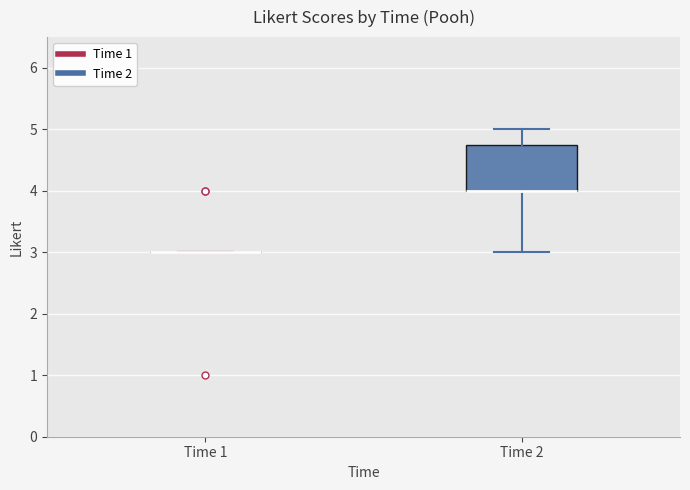

Reading left to right, transcribe this box plot: for each box, give where its median line is, the range the box spans, and where its two whiskers end, as read against the y-axis. The values are not printed on the chart, so give them approximately, as read against the axis.

Time 1: box collapsed to a line at 3.0, whiskers 3.0 to 3.0
Time 2: median 4.0 (drawn on the box's lower edge), box 4.0 to 4.8, whiskers 3.0 to 5.0